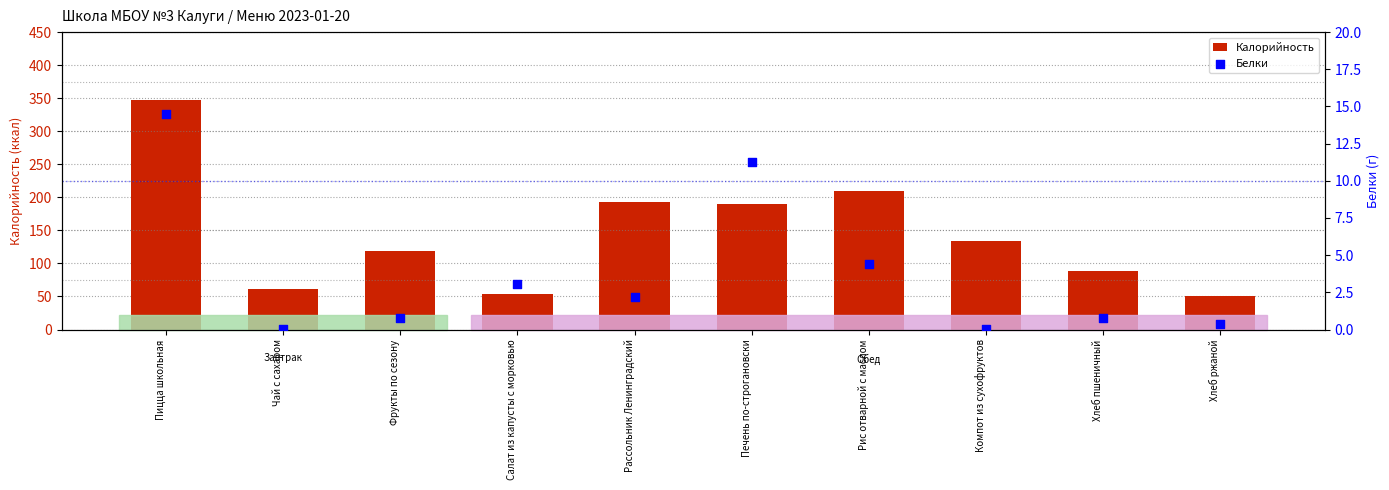

Which series has the widest spread of Y values?

Калорийность